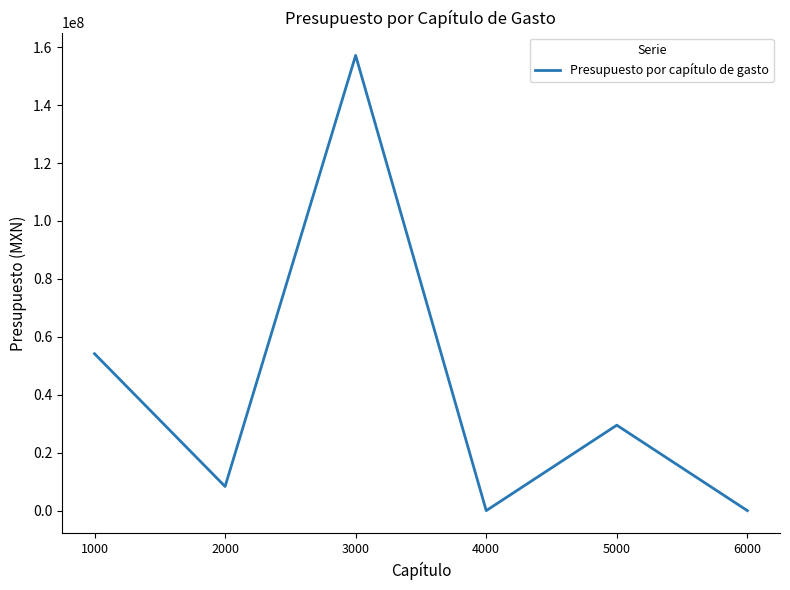

How many categories are shown in the chart?

6